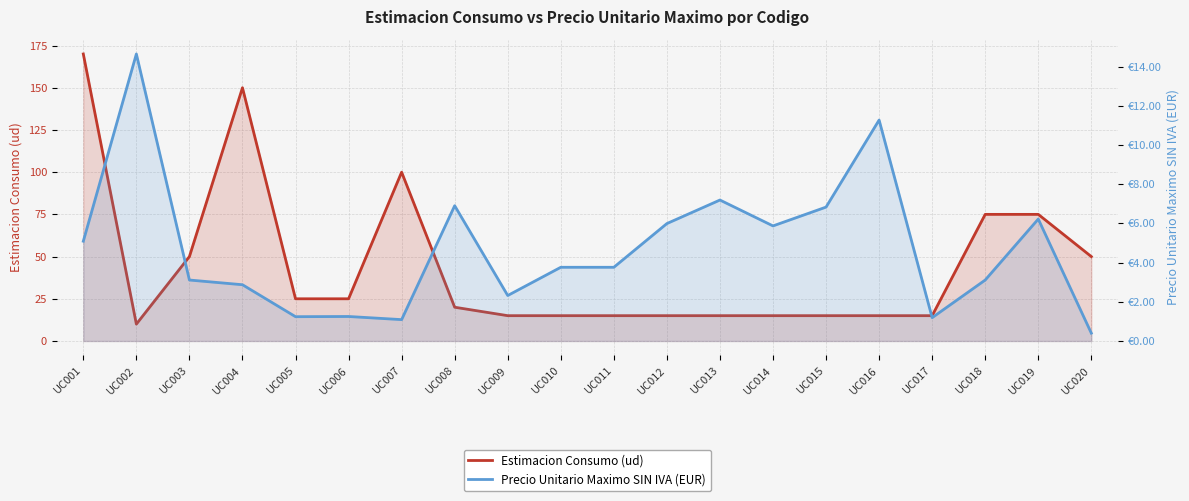

Where is Precio Unitario Maximo SIN IVA (EUR) nearest to the value 7?

UC008